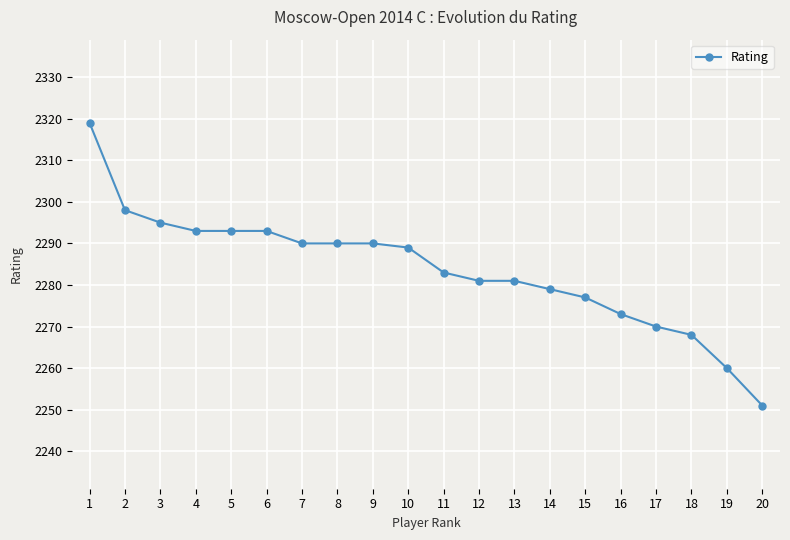

The value at 6 is 519. True or false?

False